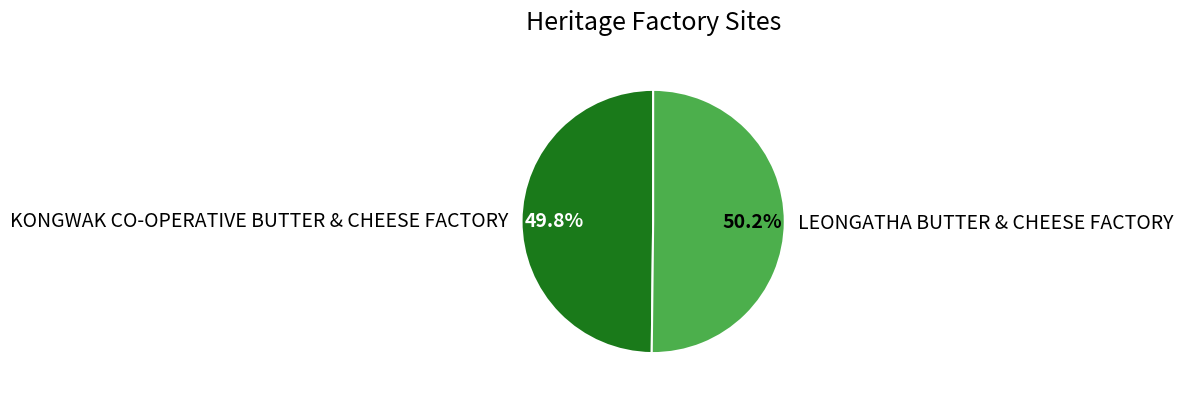

Combined, what portion of the pie is KONGWAK CO-OPERATIVE BUTTER & CHEESE FACTORY and LEONGATHA BUTTER & CHEESE FACTORY?

100.0%